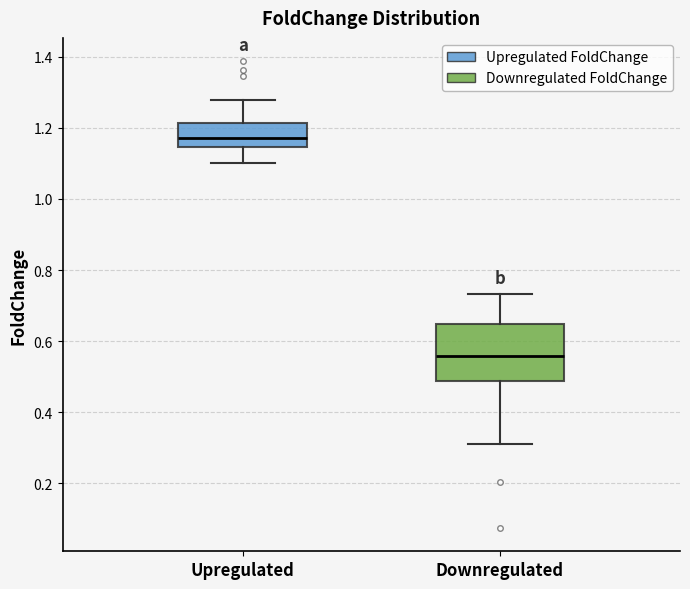

Reading left to right, read every box against the y-axis: the position of its median line, the range the box covers, and the ends of its whiskers. The values are not printed on the chart, so give them approximately, as read against the axis.

Upregulated: median 1.18, box 1.14 to 1.22, whiskers 1.10 to 1.28
Downregulated: median 0.56, box 0.48 to 0.64, whiskers 0.32 to 0.74